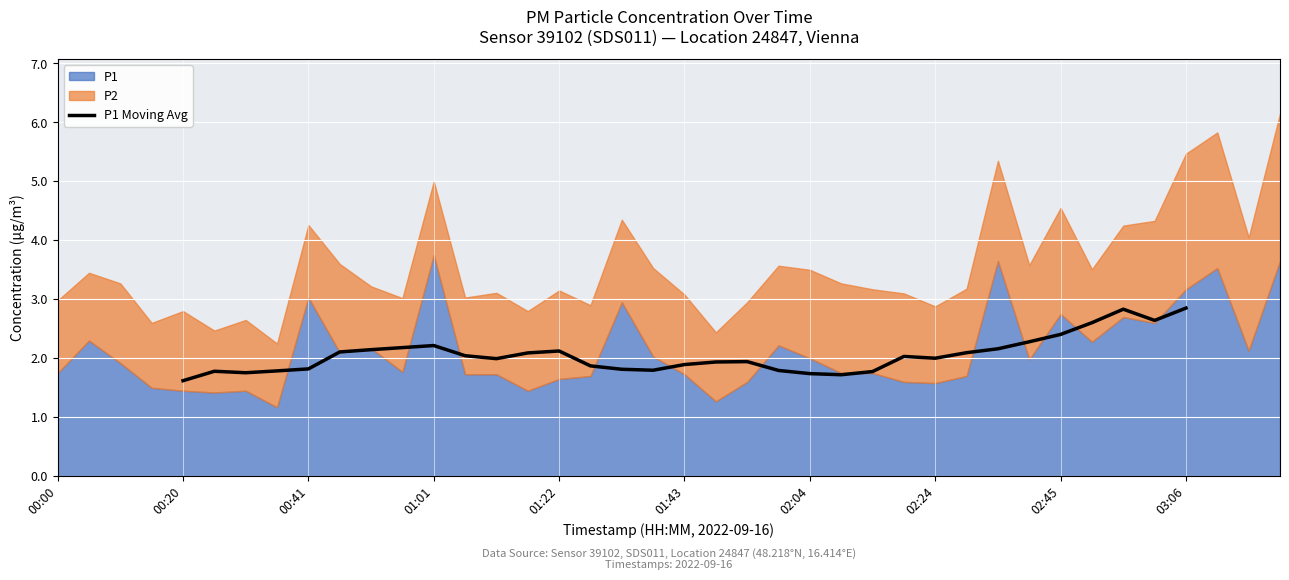

What is the highest value of the P1 Moving Avg series?

2.9